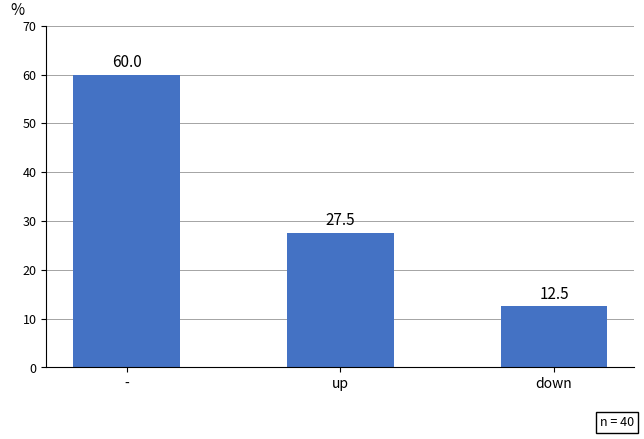

What is the label of the 2nd bar from the left?

up